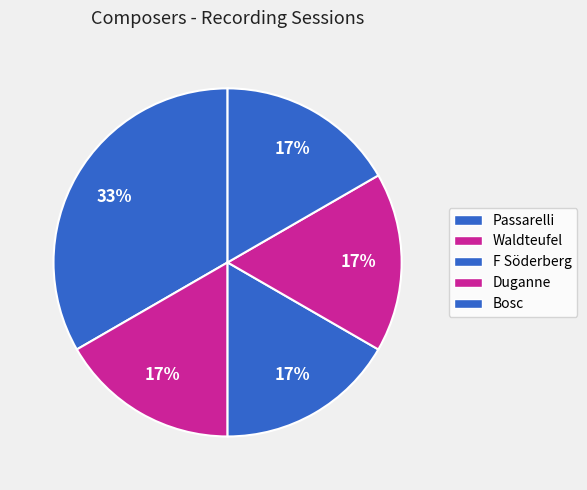

To the nearest percent, what percentage of the pie is Waldteufel?

17%